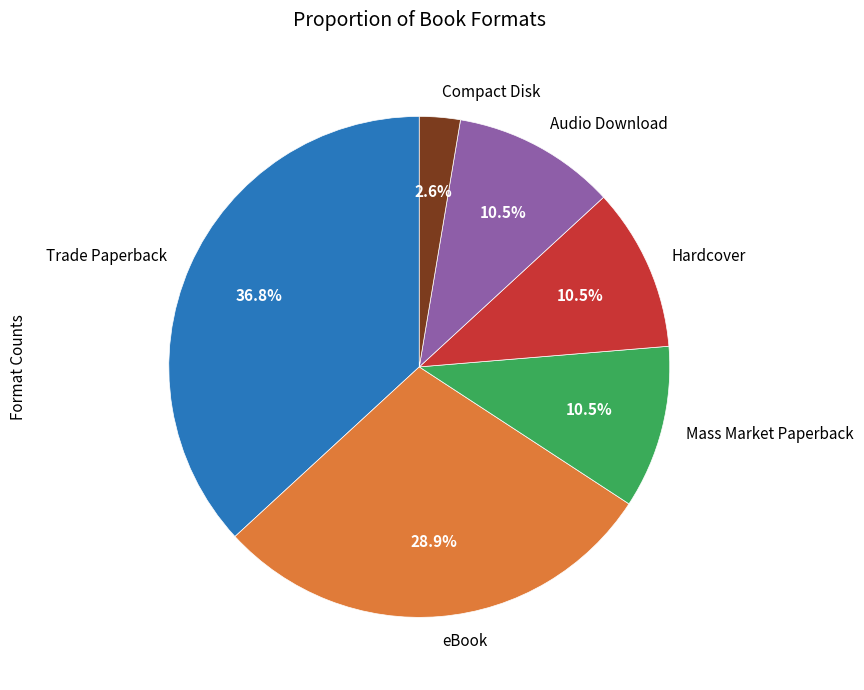

To the nearest percent, what is the combined percentage of Mass Market Paperback and Hardcover?

21%